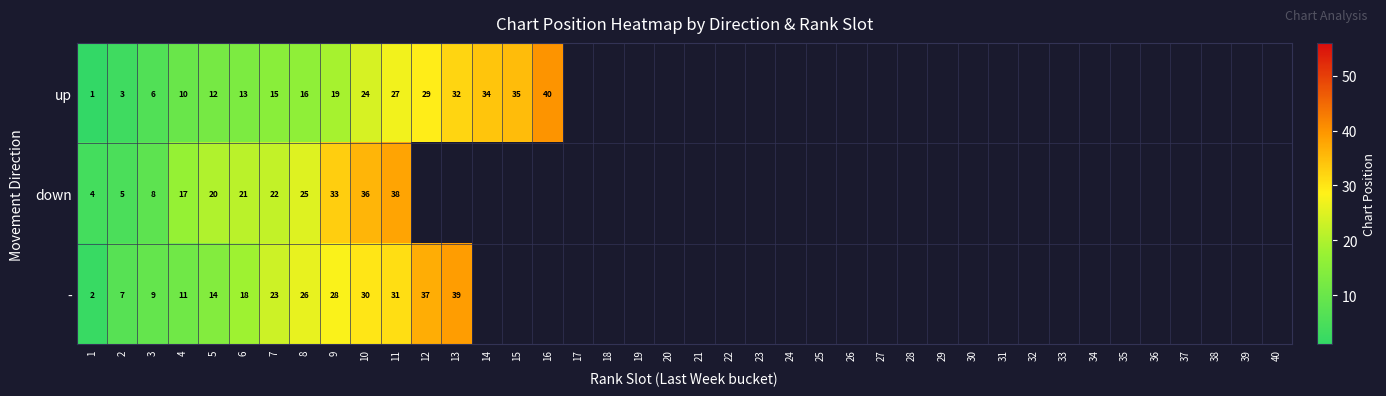

The value of down at 1 is 2. True or false?

False